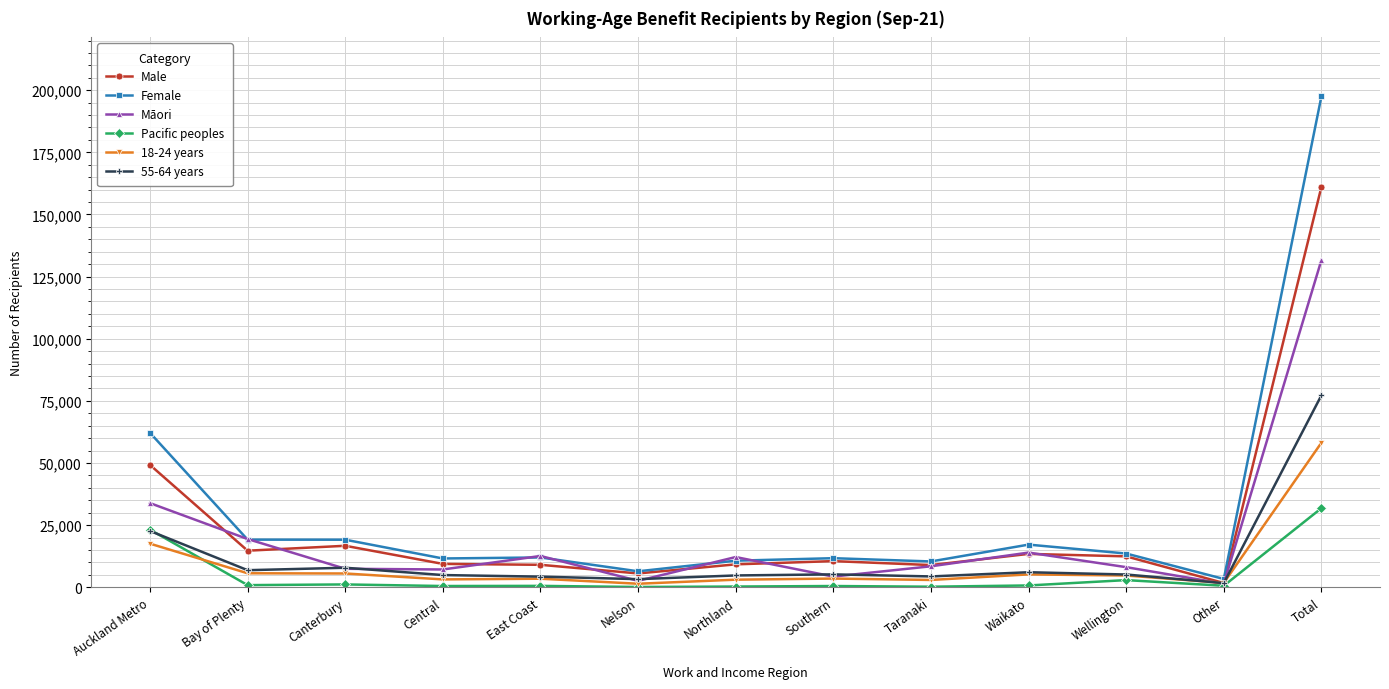

True or false: Māori has more than 2 interior local peaks.

True